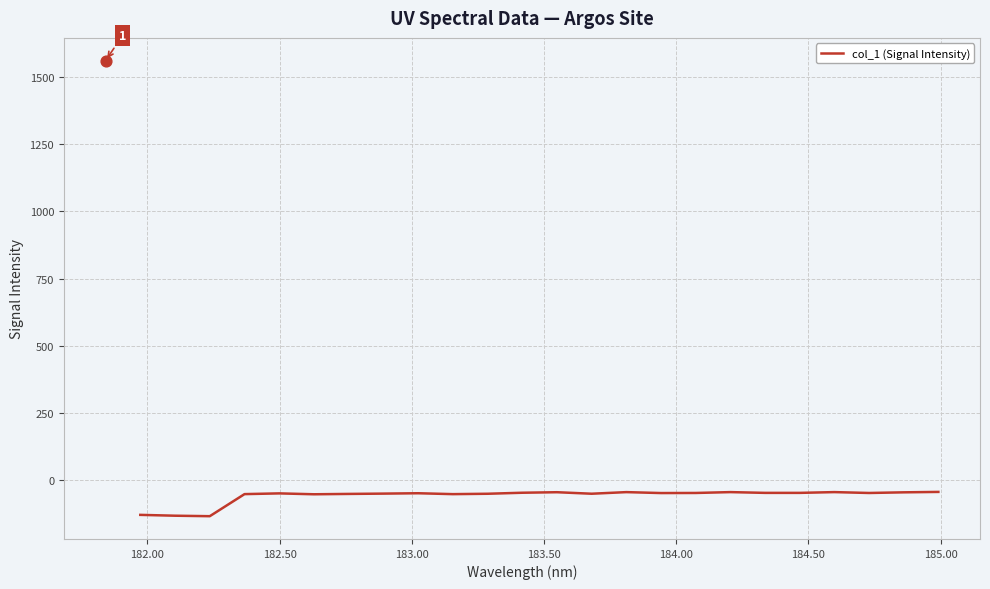

What is the minimum value for col_1 (Signal Intensity)?

-135.3